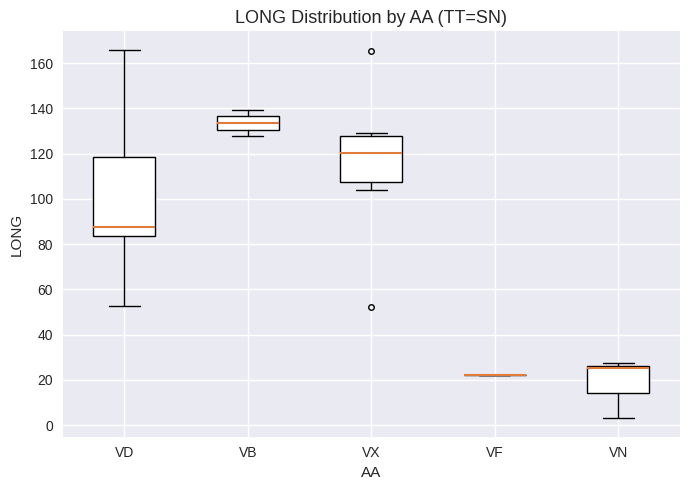

Where is the upper edge of the box for VB on the y-axis? The values are not printed on the chart, so give them approximately, as read against the axis.

136